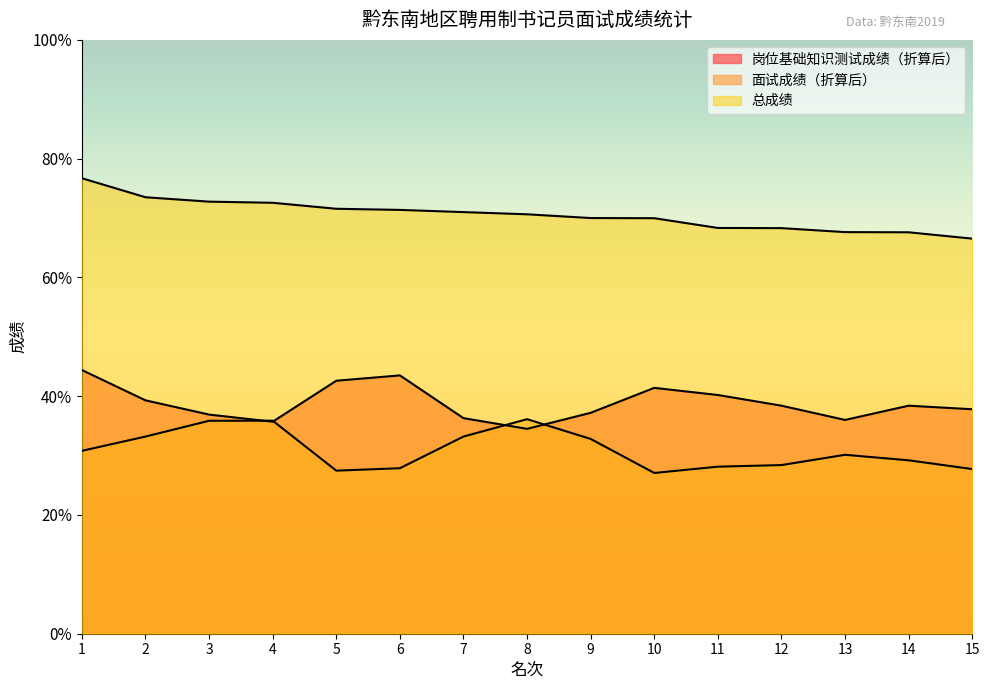

How many lines are shown in the chart?

3